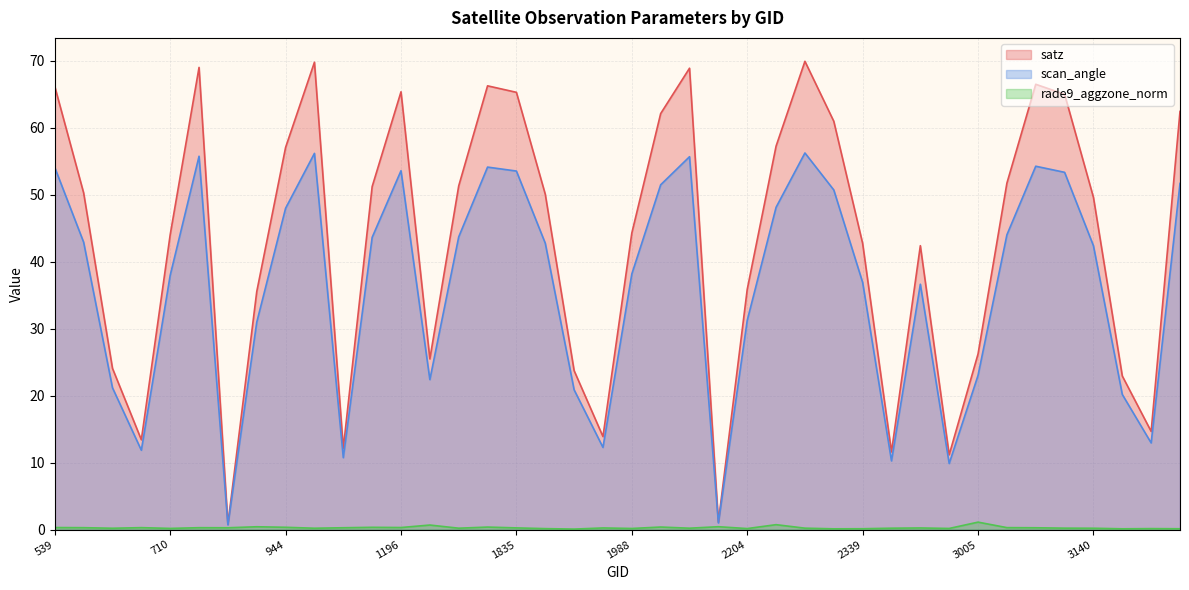

Is the value of scan_angle at 2339 greater than the value of rade9_aggzone_norm at 1880?

Yes